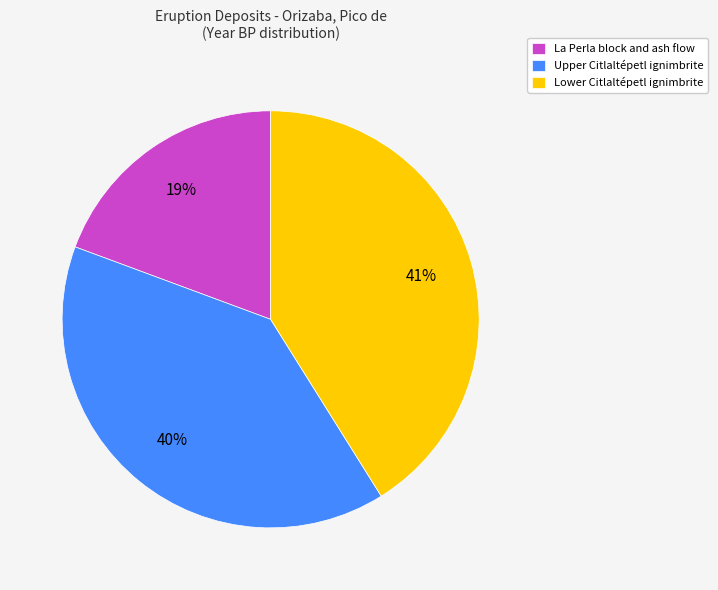

Which has a higher value, La Perla block and ash flow or Lower Citlaltépetl ignimbrite?

Lower Citlaltépetl ignimbrite